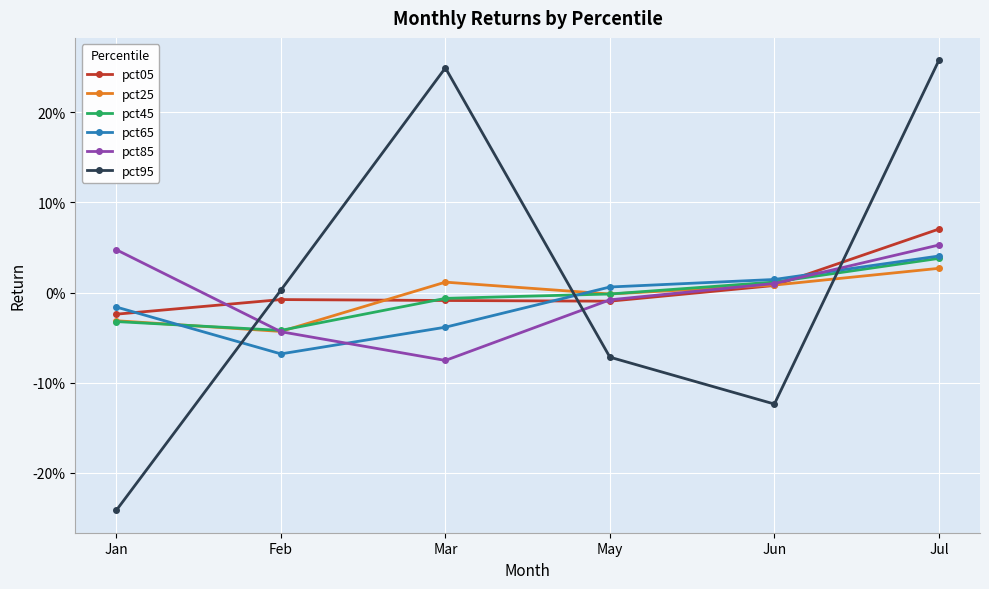

At which category does pct45 reach its first local valley?

Feb